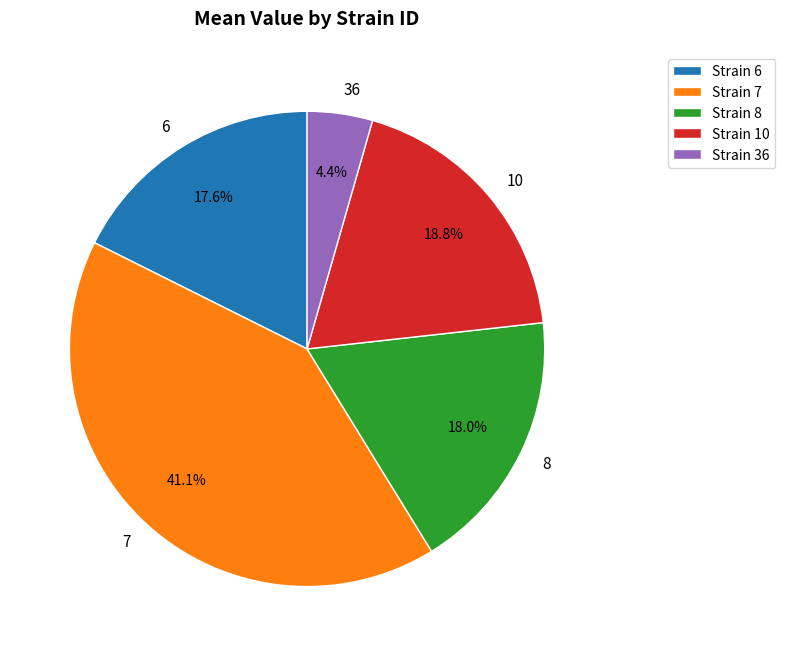

What portion of the pie excludes Strain 36?

95.6%